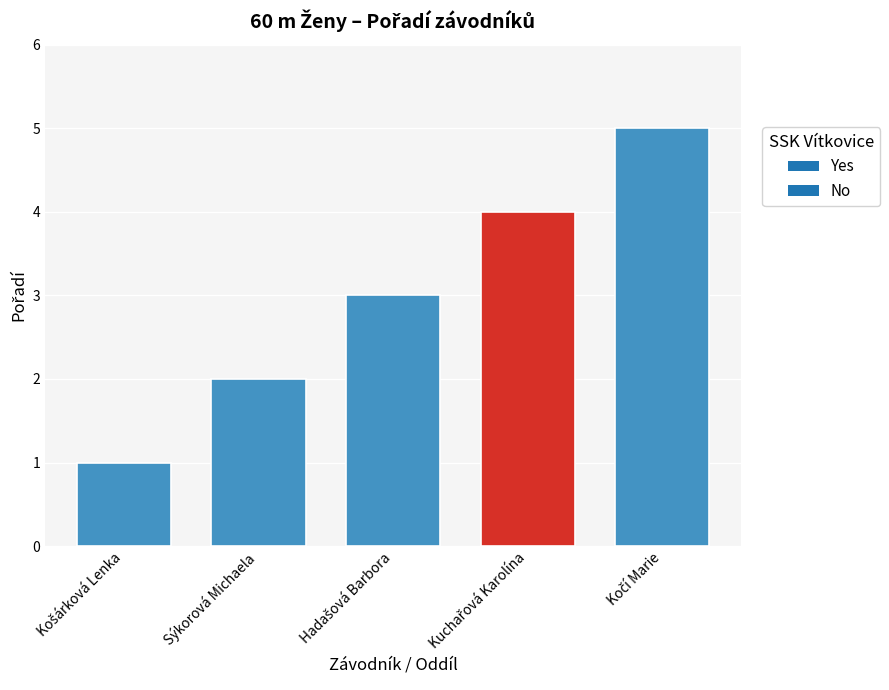

Count the values in the range 2 to 4.

3